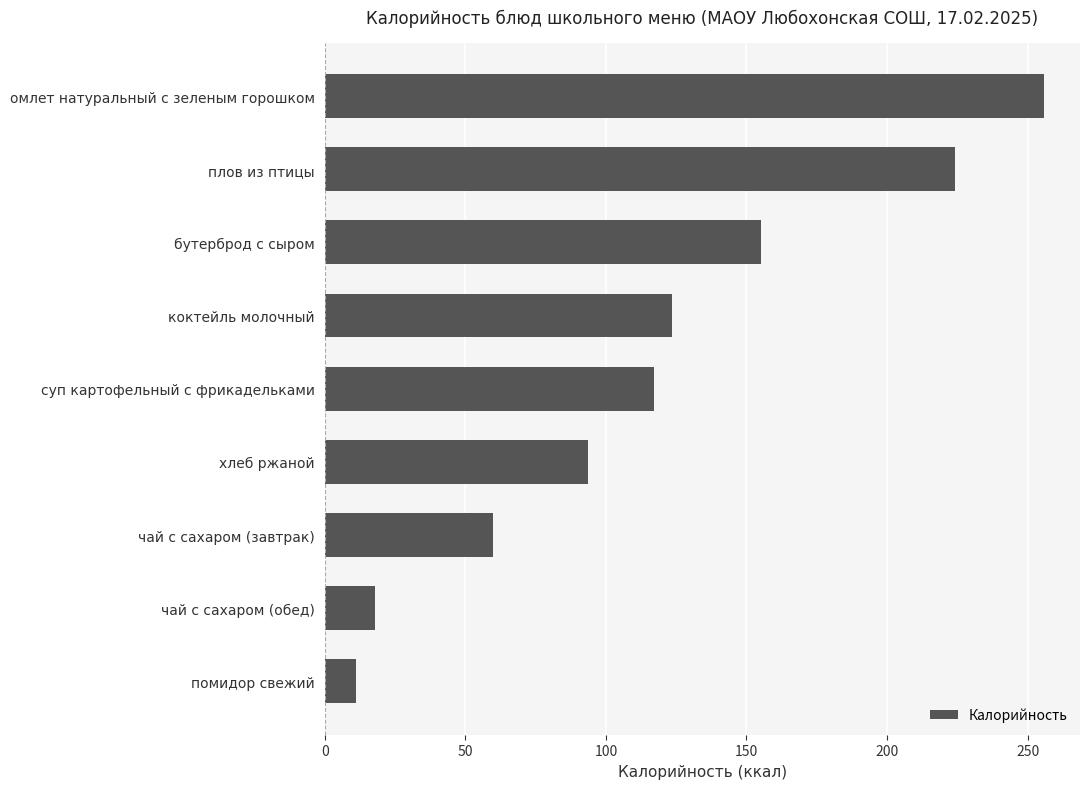

Rank the categories by value from lowest to highest.

помидор свежий, чай с сахаром (обед), чай с сахаром (завтрак), хлеб ржаной, суп картофельный с фрикадельками, коктейль молочный, бутерброд с сыром, плов из птицы, омлет натуральный с зеленым горошком